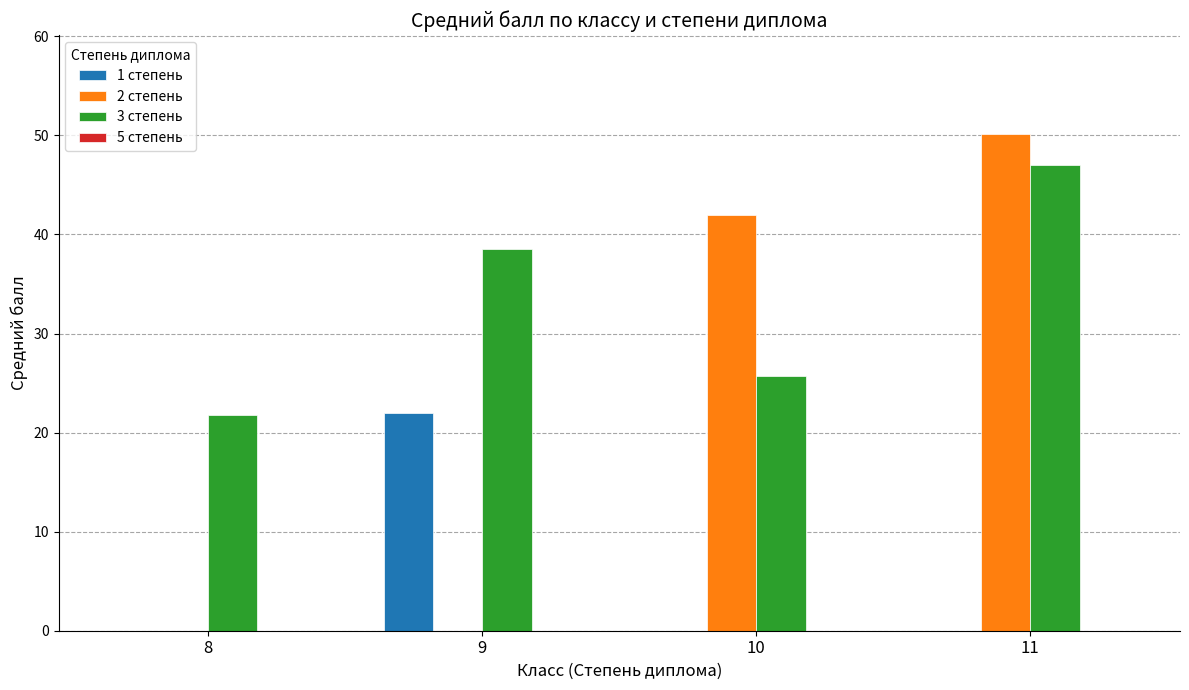

What is the total value across all series at 9?

60.5